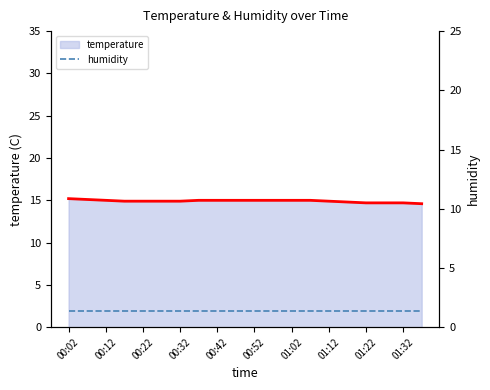

At which category is the sum across all series the highest?

00:02